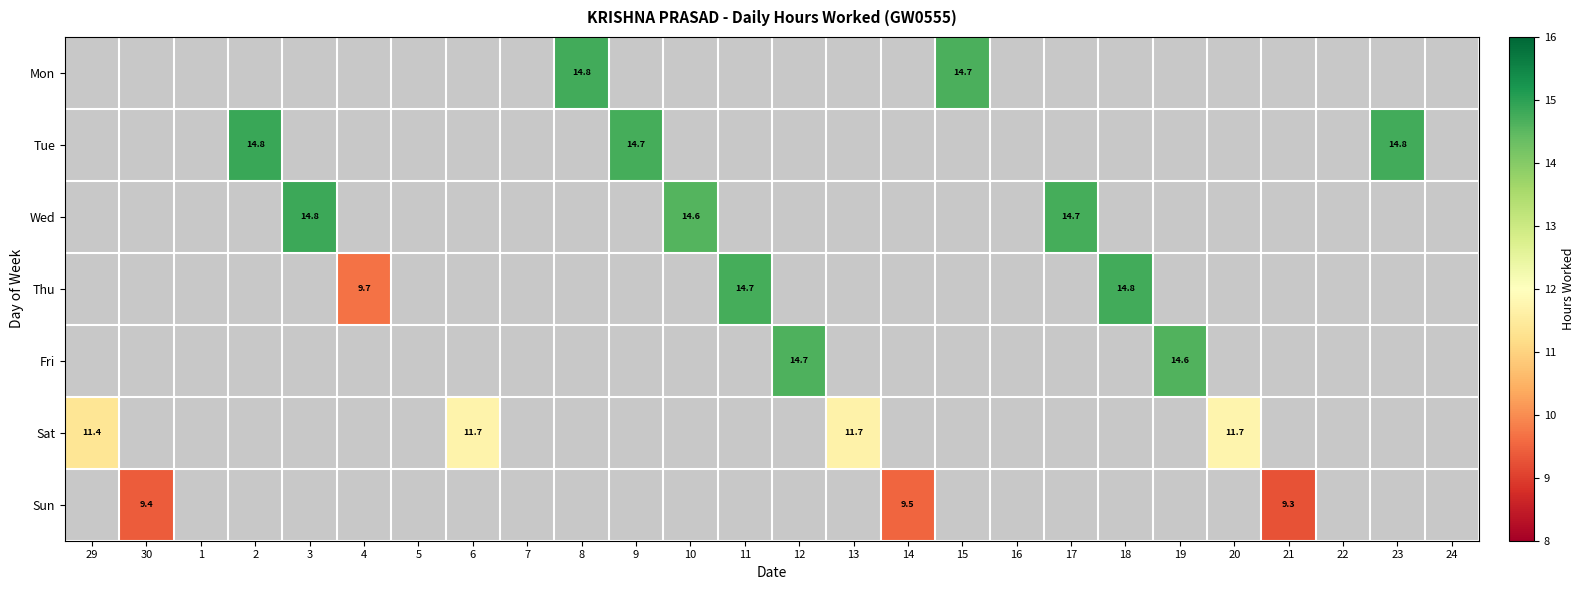

Which series has the largest total across all categories?

Sat